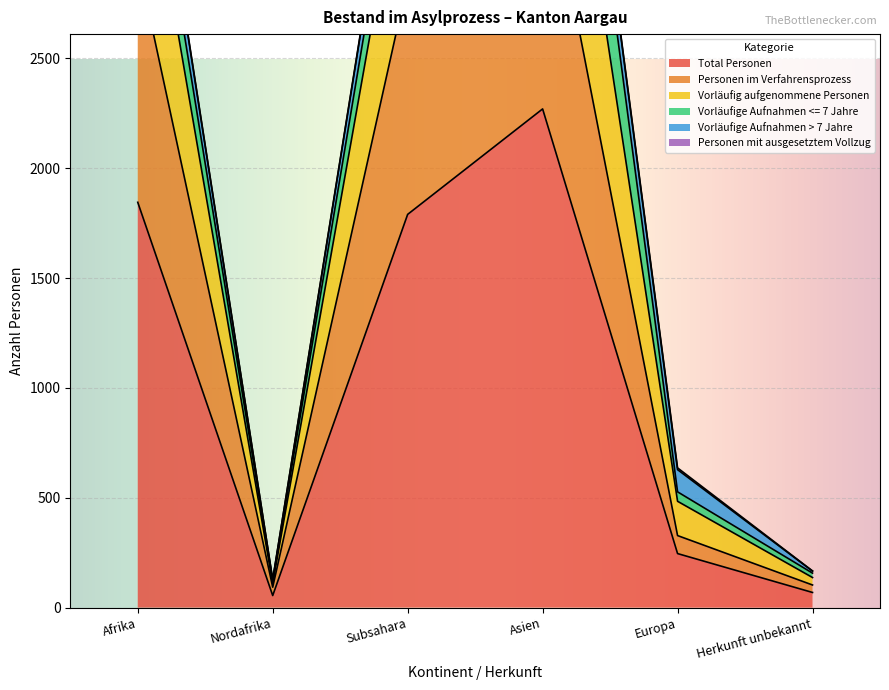

Is the value of Total Personen at Subsahara greater than the value of Vorläufig aufgenommene Personen at Europa?

Yes